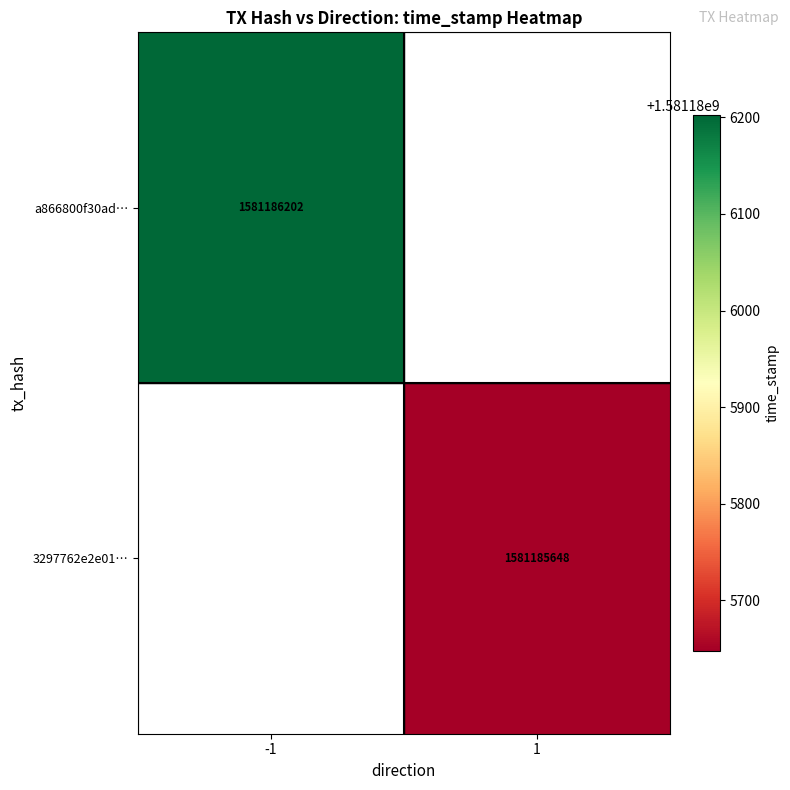

Which series has the widest spread of values?

a866800f30ad3527a45b7945c0ad15f6a6d9db9